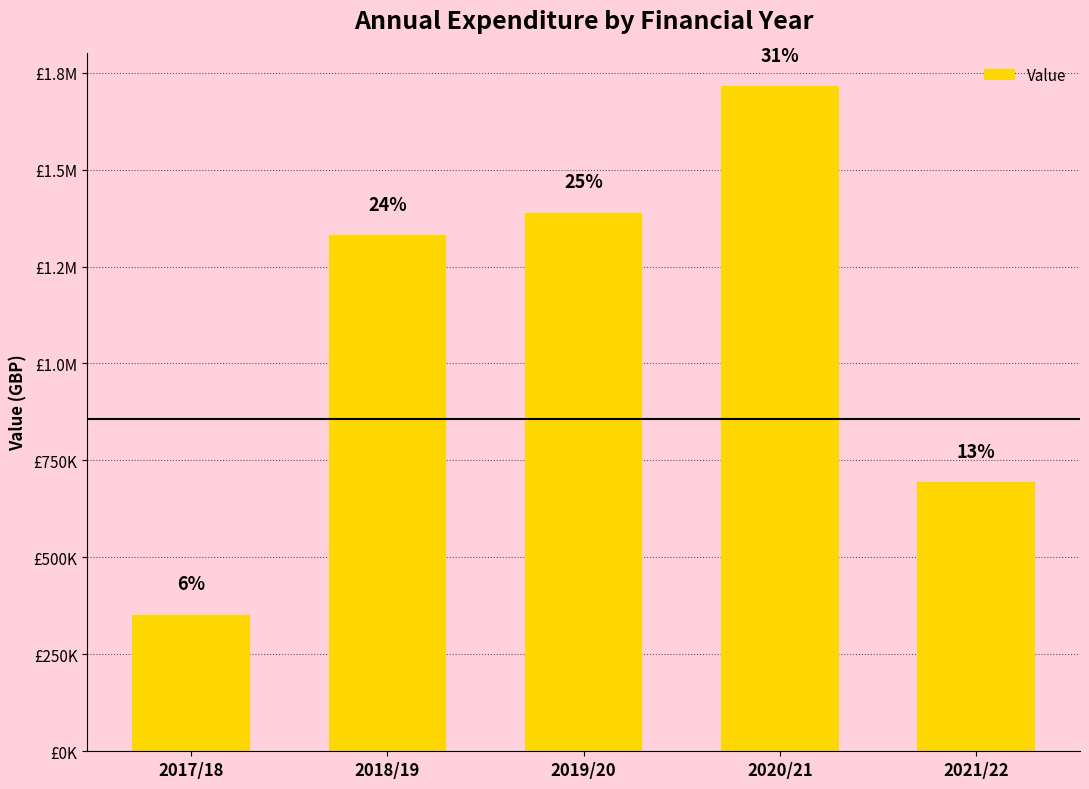

Does the chart contain any negative values?

No